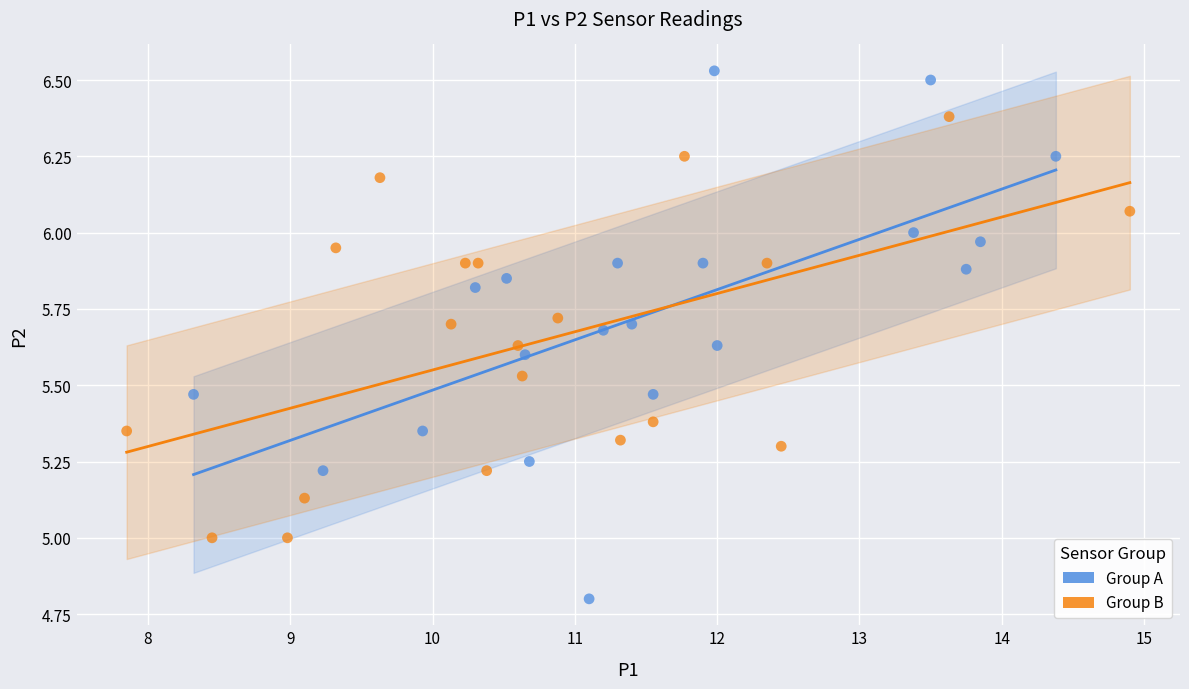

Which series has the largest Y range (max minus min)?

Group A